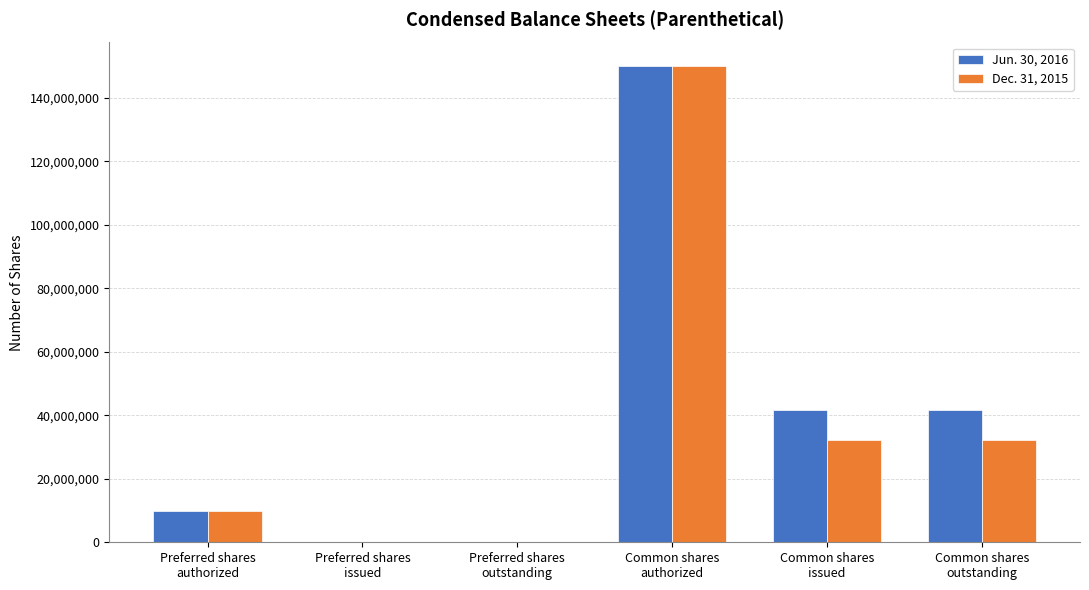

Reading right to left, list all the values displayed in this chart.

Jun. 30, 2016: Common shares
outstanding=41651820	Common shares
issued=41651820	Common shares
authorized=150000000	Preferred shares
outstanding=0	Preferred shares
issued=0	Preferred shares
authorized=10000000
Dec. 31, 2015: Common shares
outstanding=32339081	Common shares
issued=32339081	Common shares
authorized=150000000	Preferred shares
outstanding=0	Preferred shares
issued=0	Preferred shares
authorized=10000000